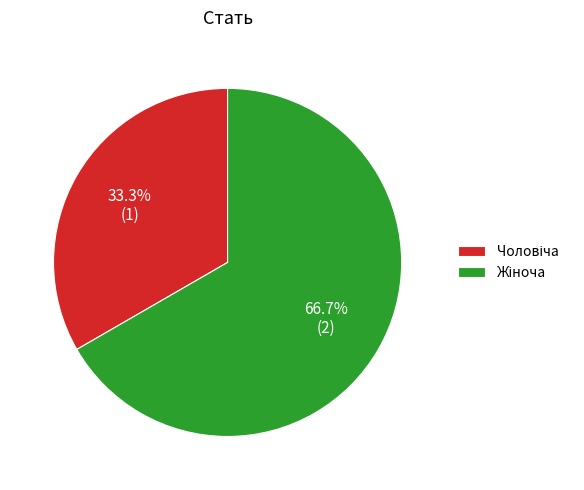

Is there any slice that represents more than half of the pie?

Yes